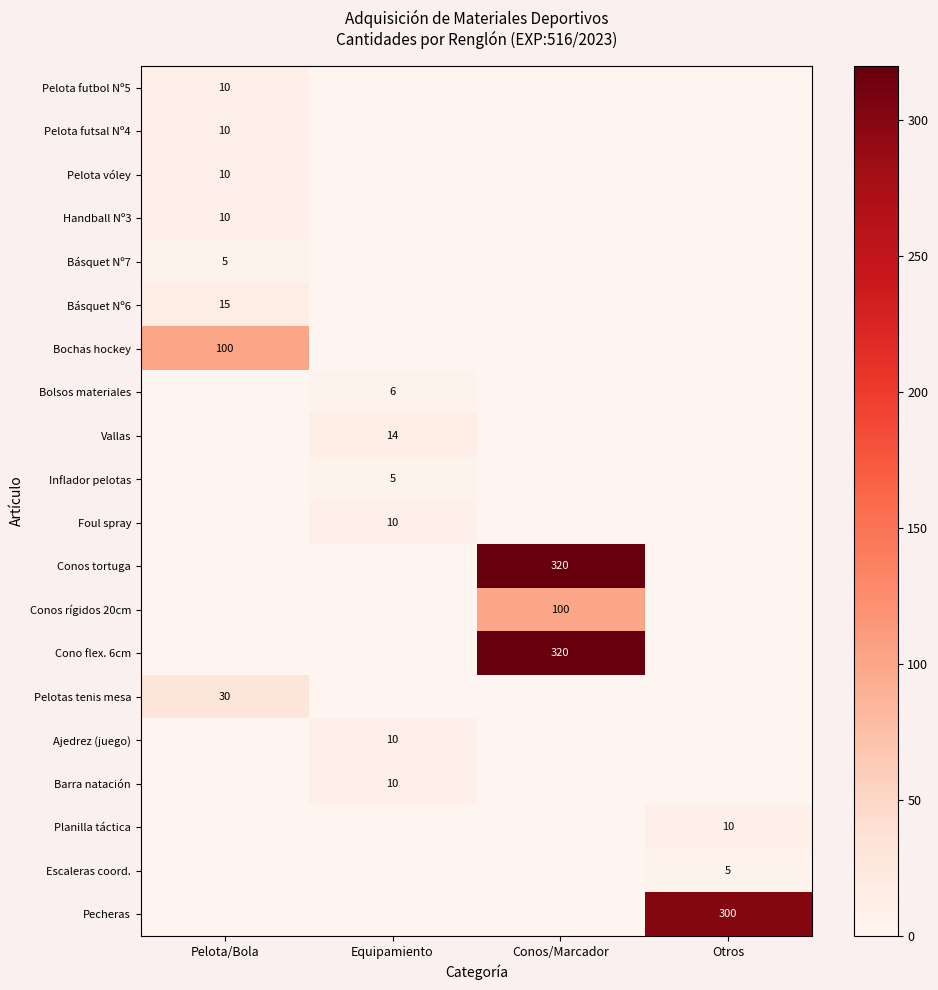

At which category is the sum across all series the highest?

Conos/Marcador